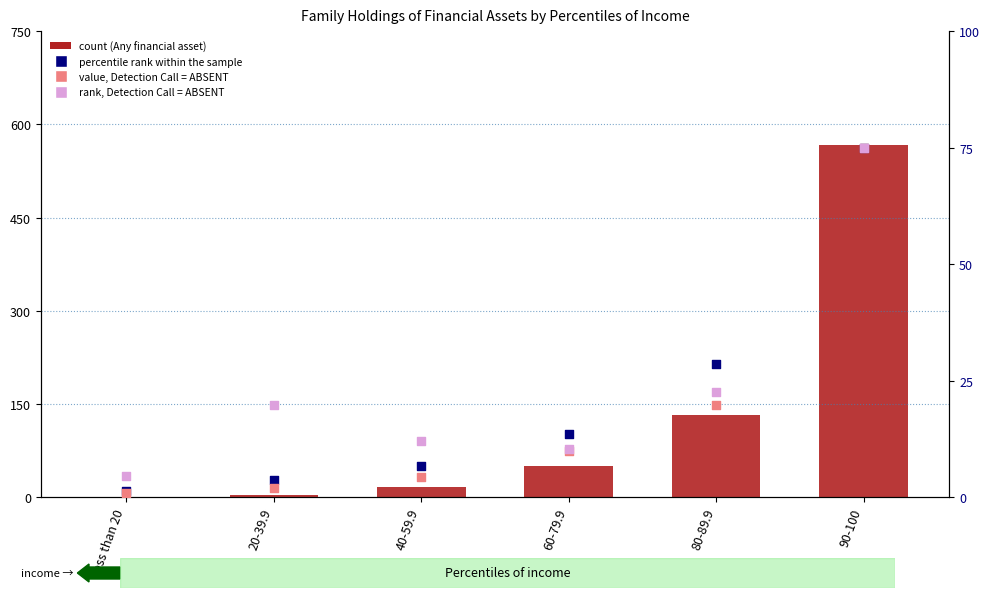

Is the value of Transaction accounts (absent call) at 20-39.9 greater than the value of Retirement accounts (percentile rank) at 40-59.9?

No